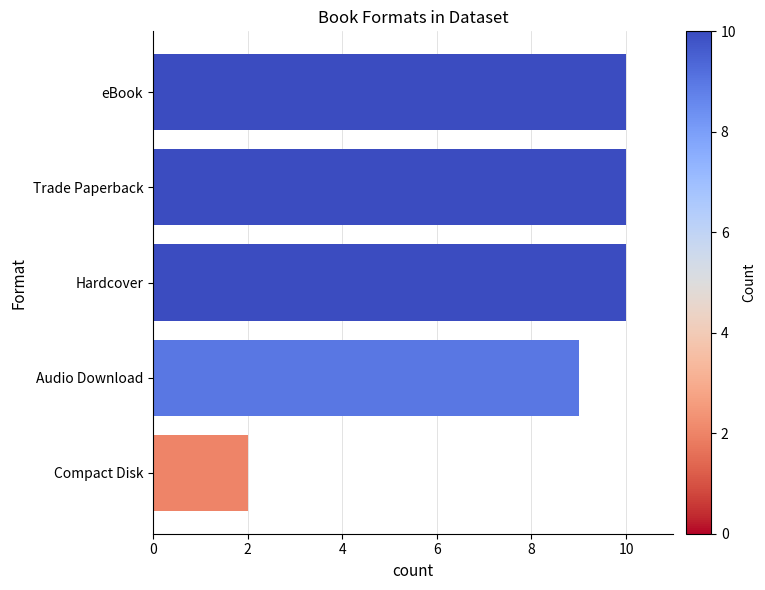

What is the sum of the values at Compact Disk and Hardcover?

12